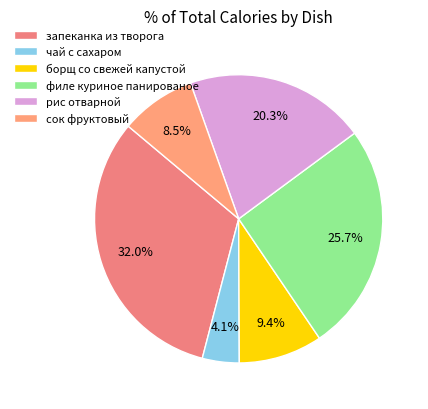

What is the ratio of the value at сок фруктовый to the value at запеканка из творога?

0.3